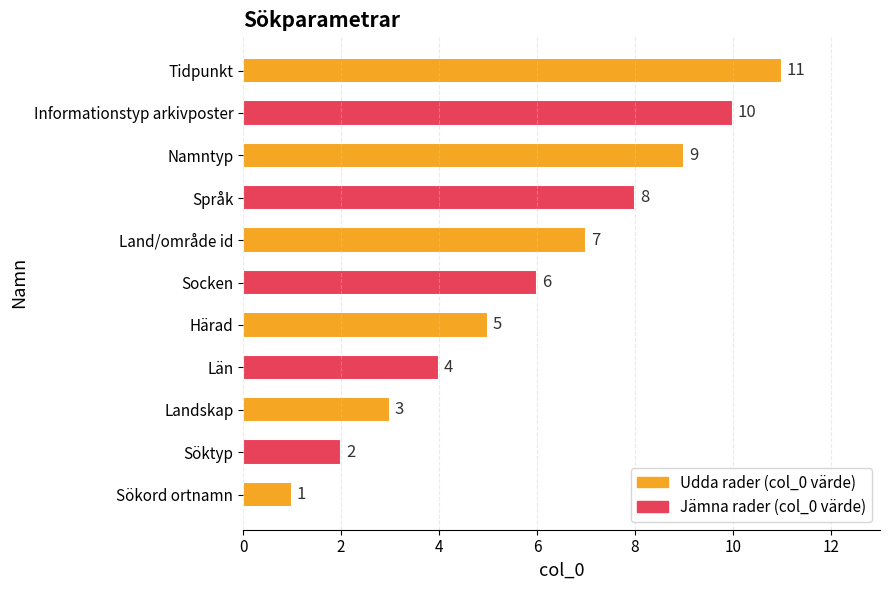

What is the greatest value displayed?

11